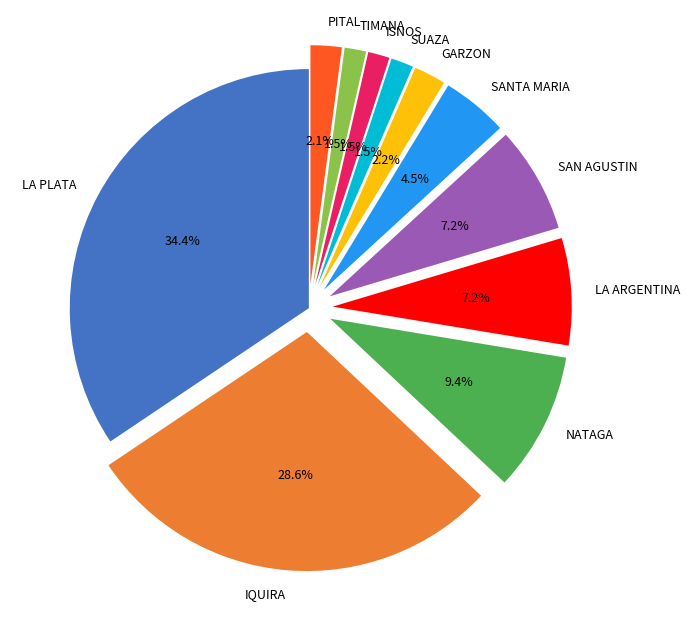

Combined, what portion of the pie is PITAL and SANTA MARIA?

6.6%